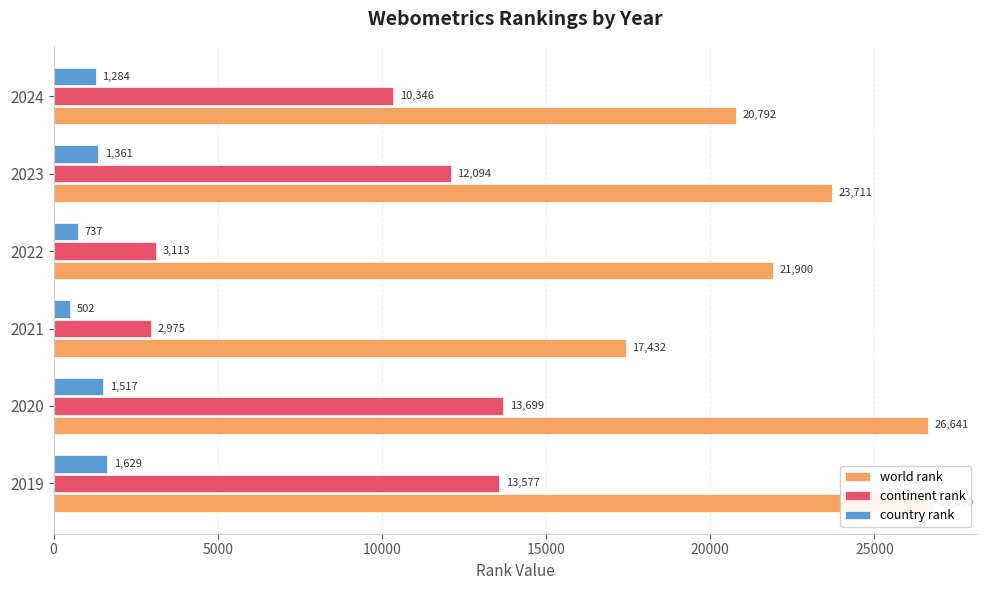

Reading right to left, list all the values displayed in this chart.

world rank: 20792	23711	21900	17432	26641	26800
continent rank: 10346	12094	3113	2975	13699	13577
country rank: 1284	1361	737	502	1517	1629